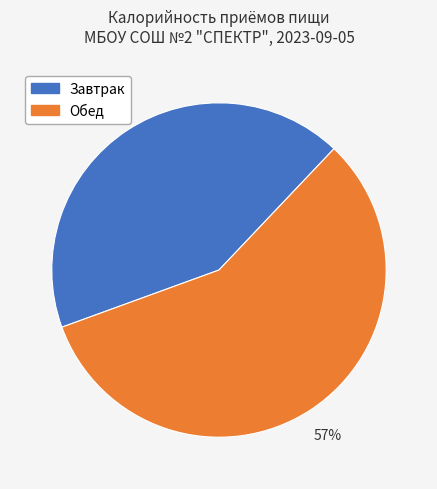

To the nearest percent, what portion does Обед represent?

57%